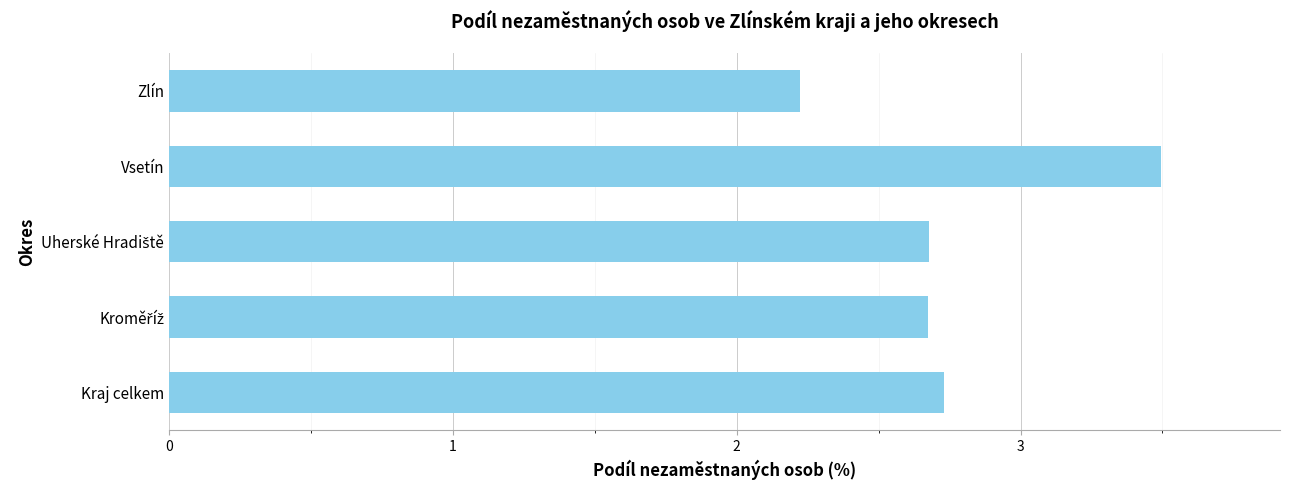

Which category has the lowest value across all series?

Zlín